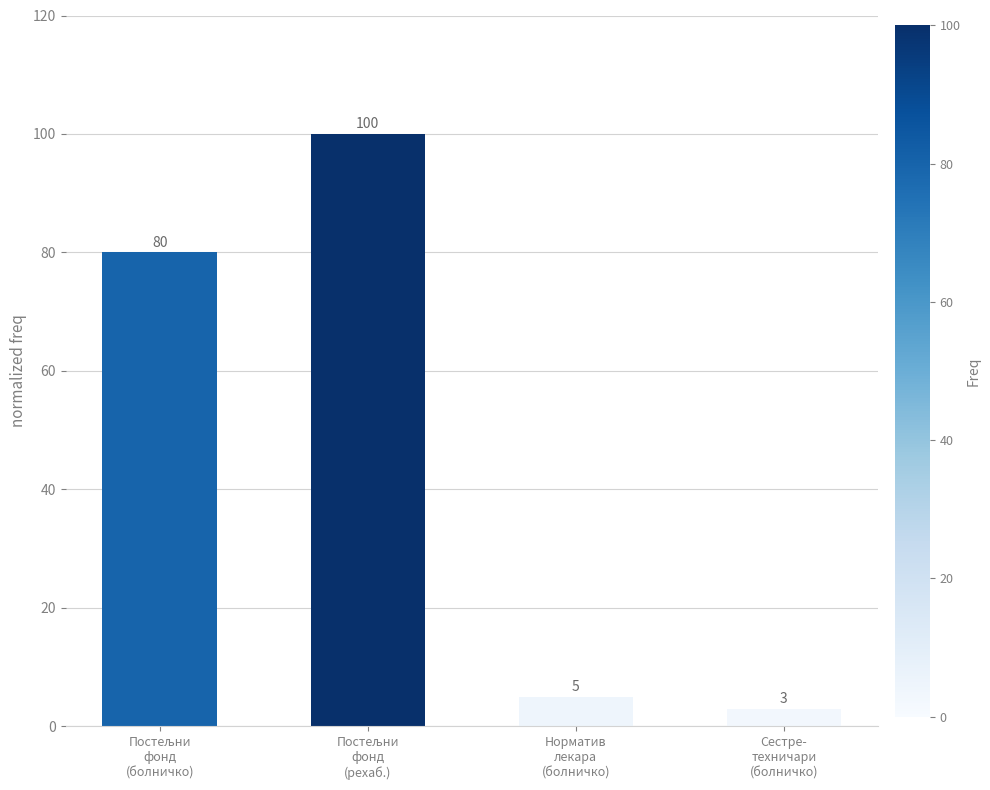

What is the sum of all values?

188